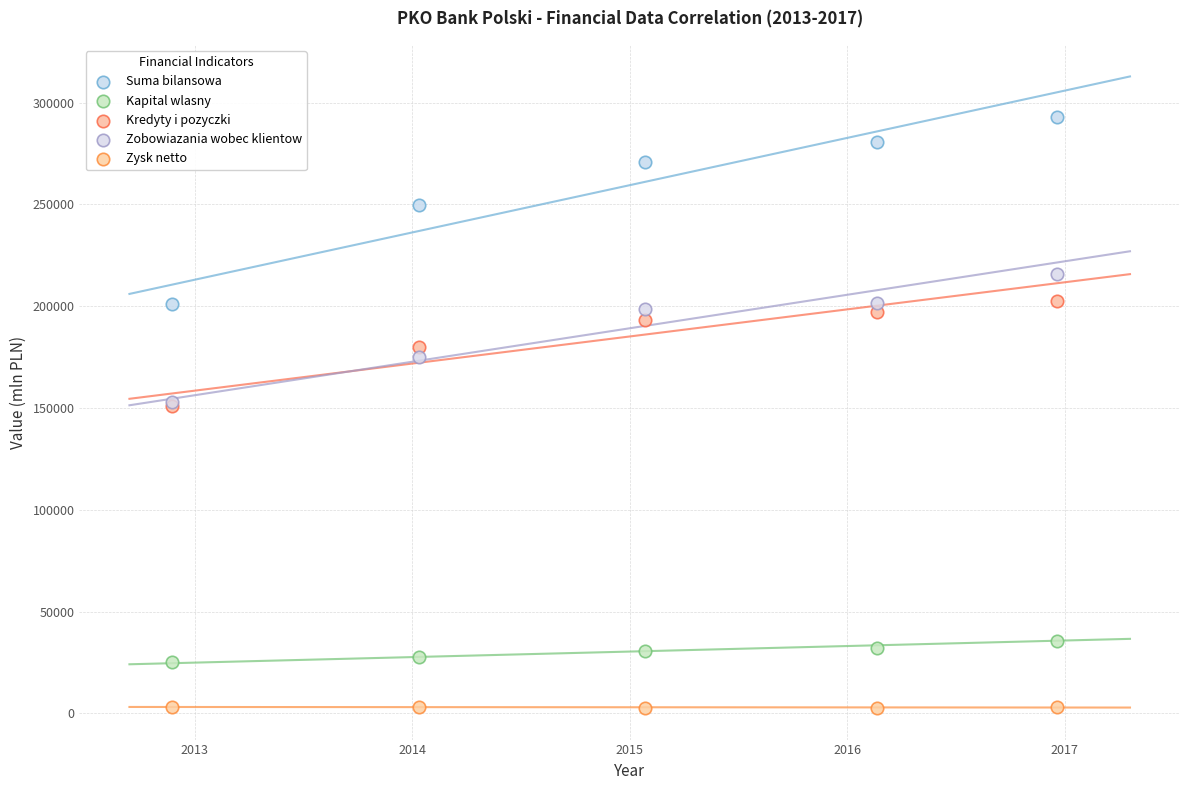

In the Zobowiazania wobec klientow series, what Y value is closest to 184478?

175092.1